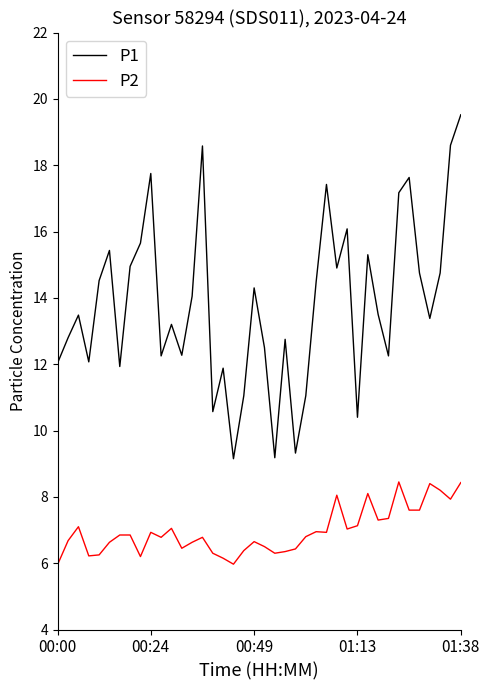

True or false: P1 and P2 cross at least once.

False